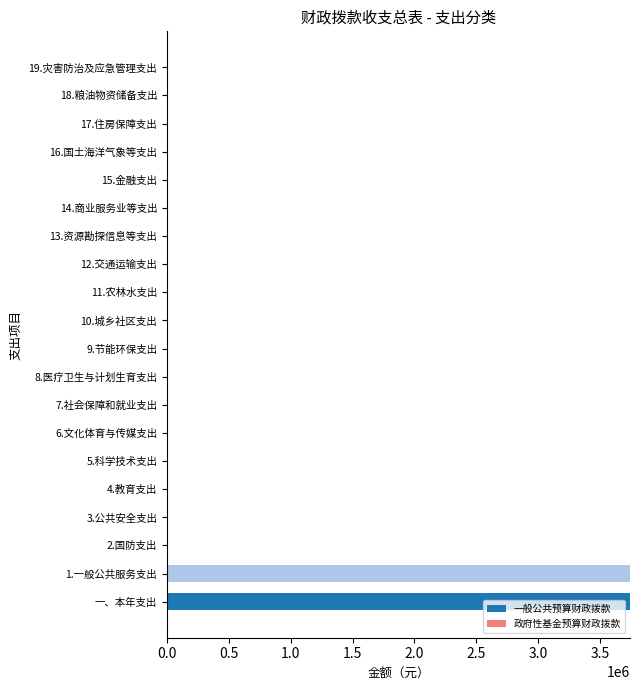

The value at 19.灾害防治及应急管理支出 is 1909839. True or false?

False